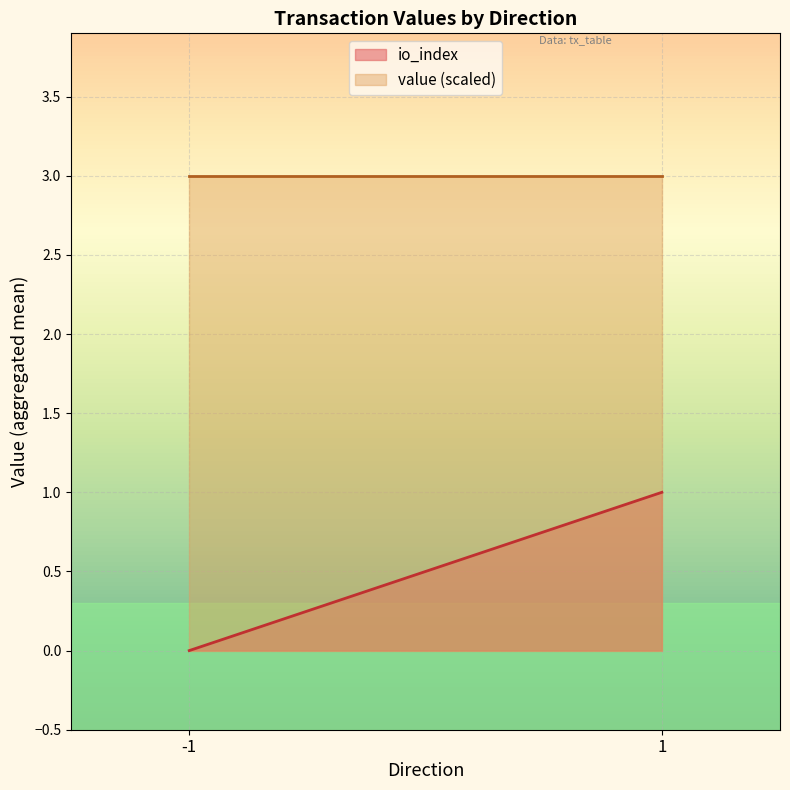

Reading left to right, transcribe all the data shown in this chart.

io_index: 0	1
value (scaled): 3	3